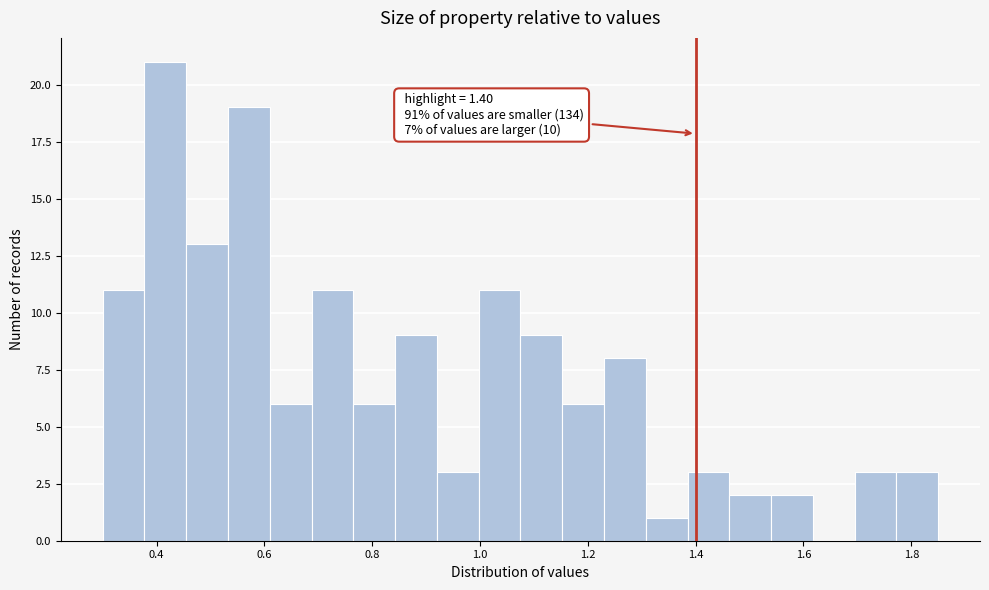

Read against the x-axis, roughly where is the centre of the tallest bar?

0.42